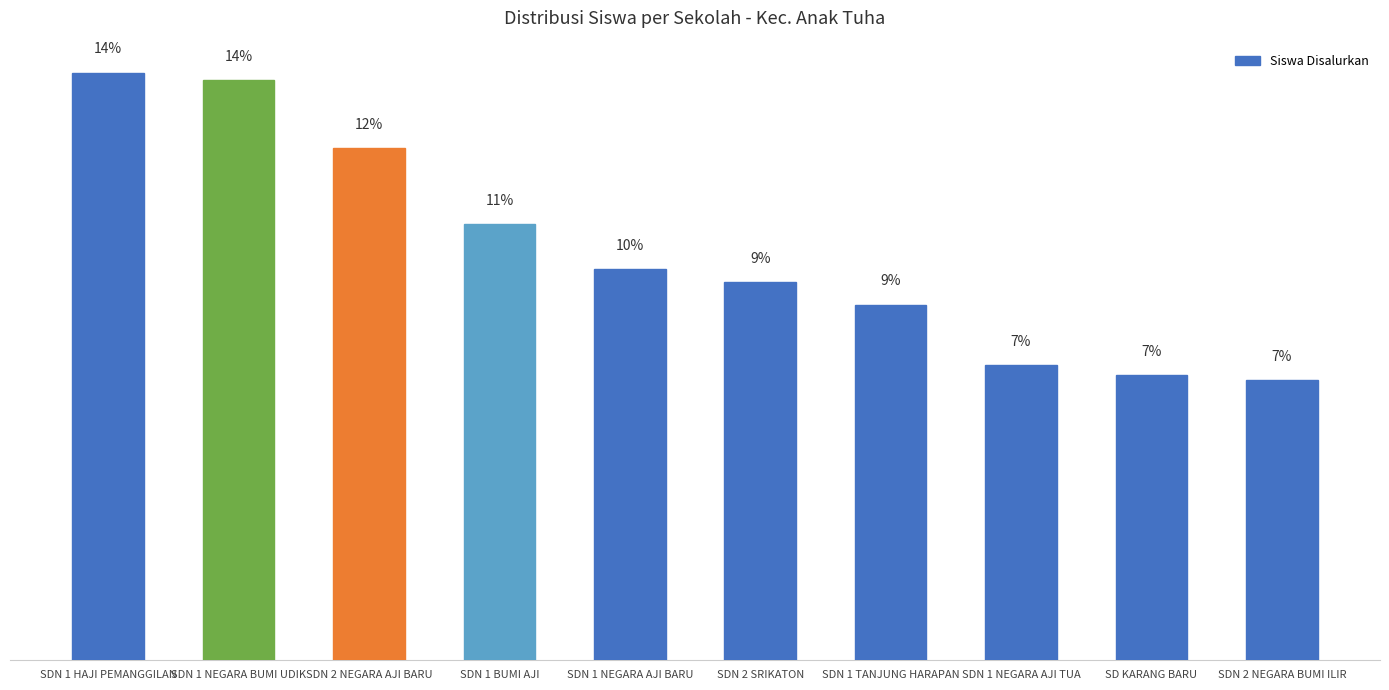

What is the maximum value shown in the chart?

14.3